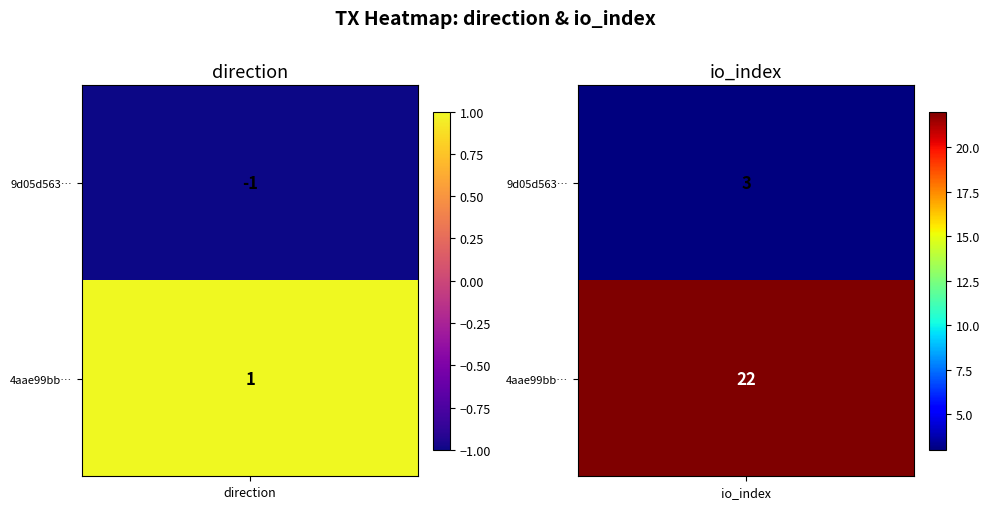

How many data points does each series have?

2